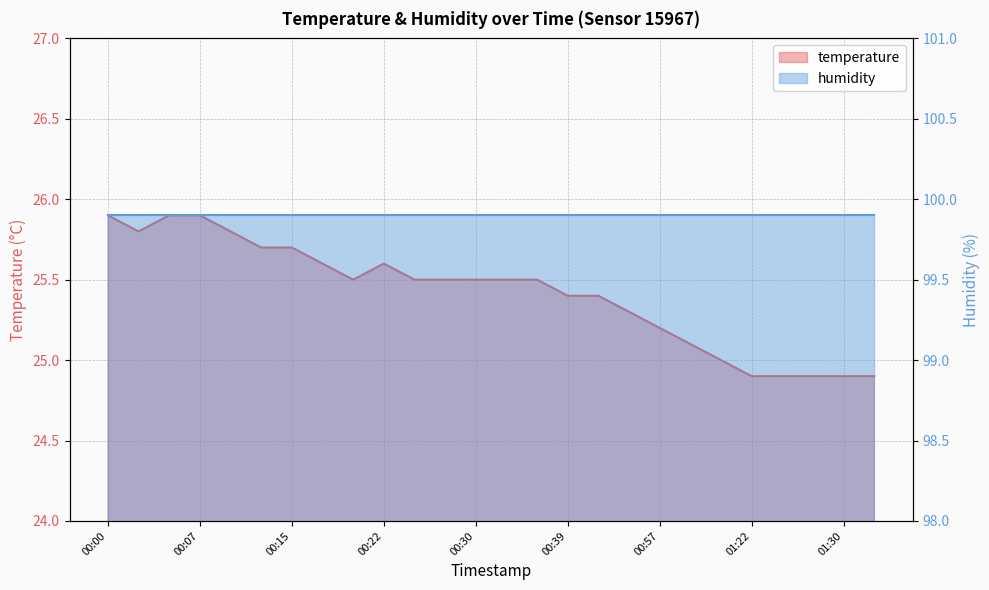

Where is the first local minimum?

00:02